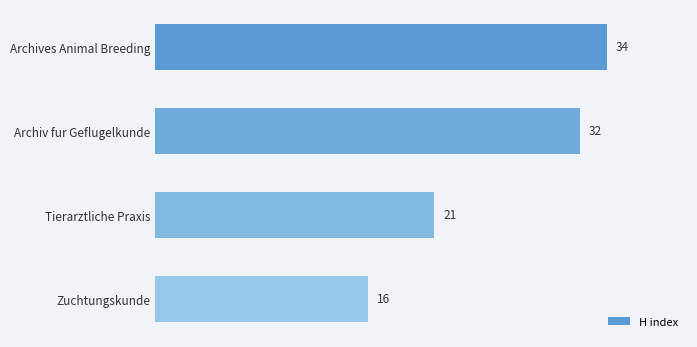

Reading top to bottom, what are all the values shown in this chart?

34	32	21	16